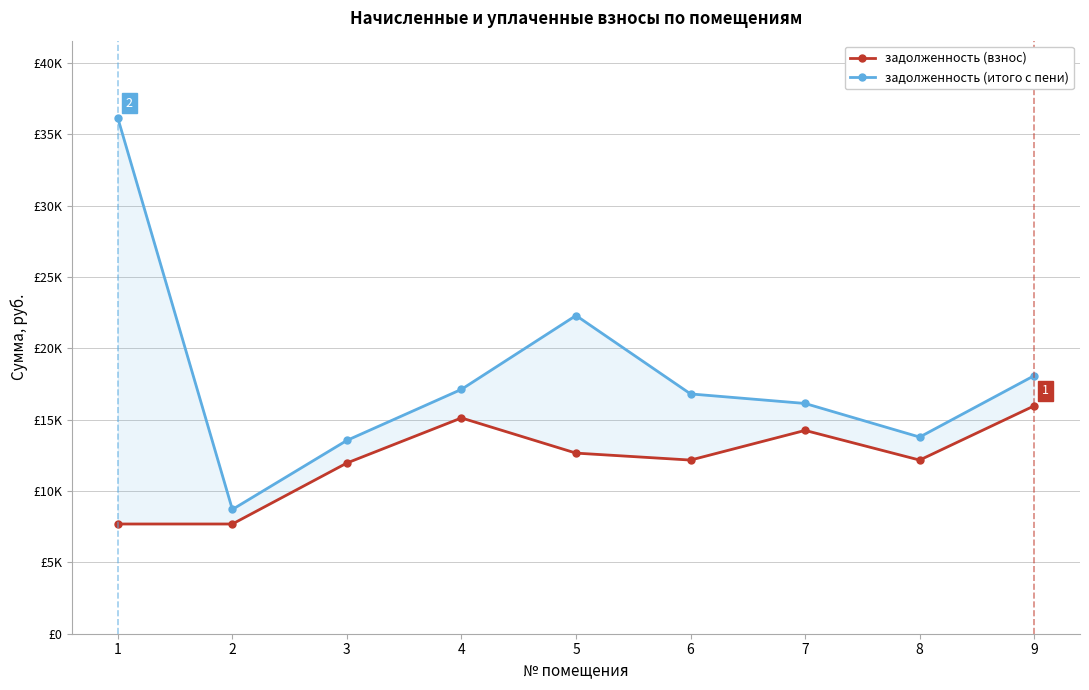

How many data points in задолженность (взнос) are less than 12172?

3